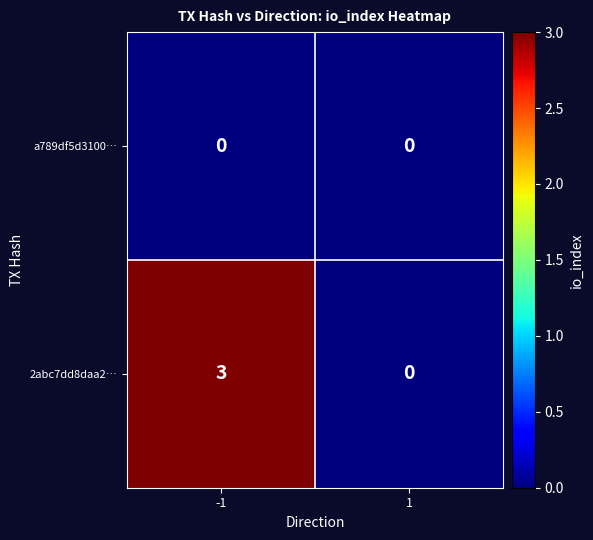

What is the difference between the highest and lowest values at -1?

3